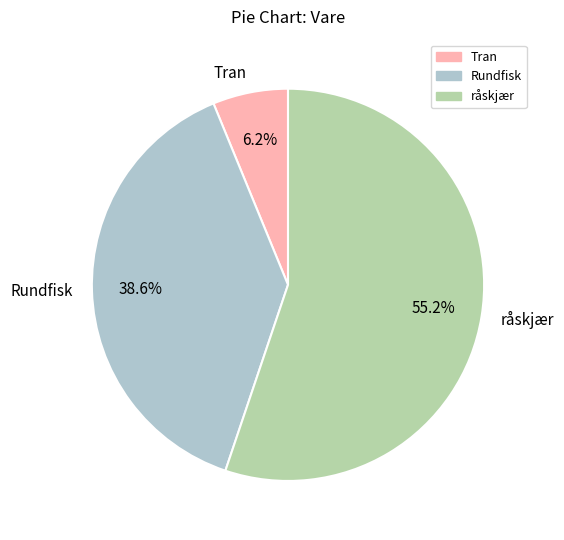

Which slice is the smallest?

Tran